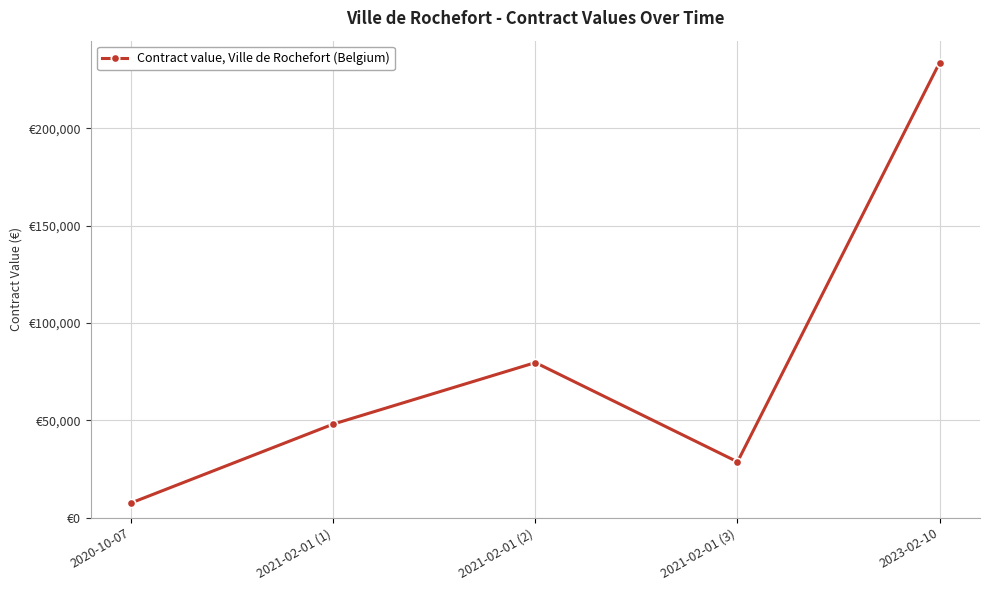

Where is the first local minimum?

2021-02-01 (3)